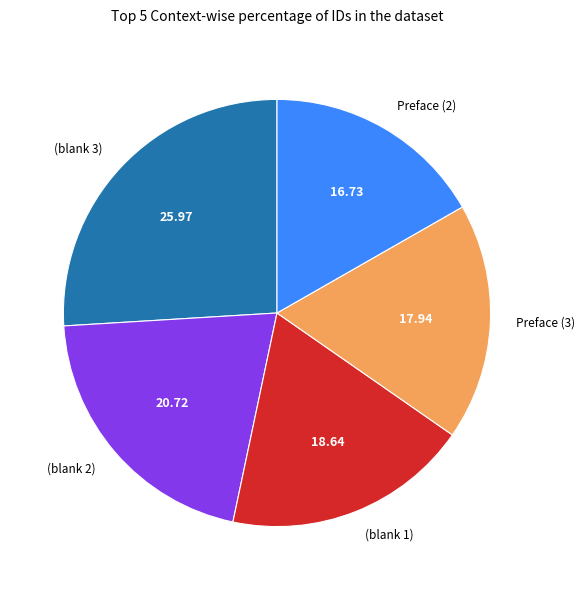

Rank the categories by value from highest to lowest.

(blank 3), (blank 2), (blank 1), Preface (3), Preface (2)